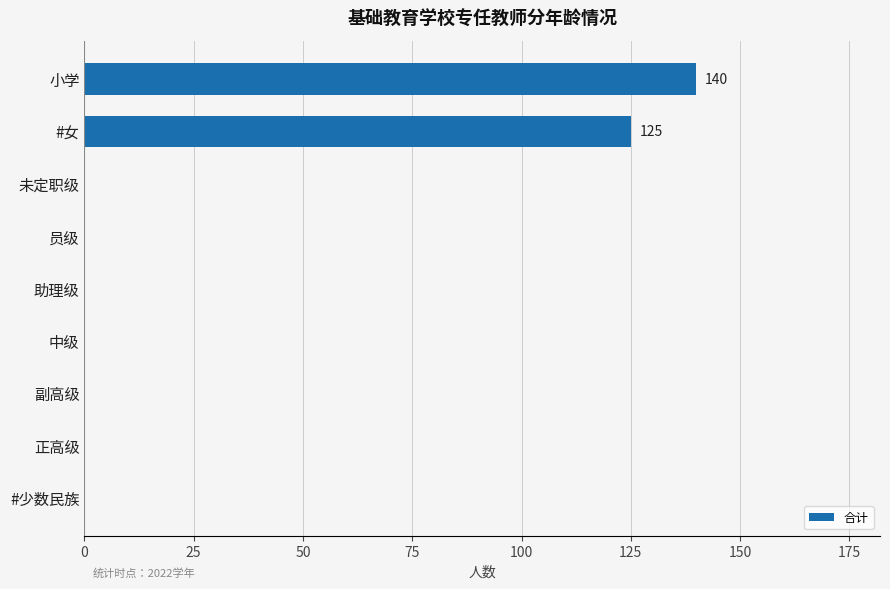

Is it true that the value at 中级 is 0?

True